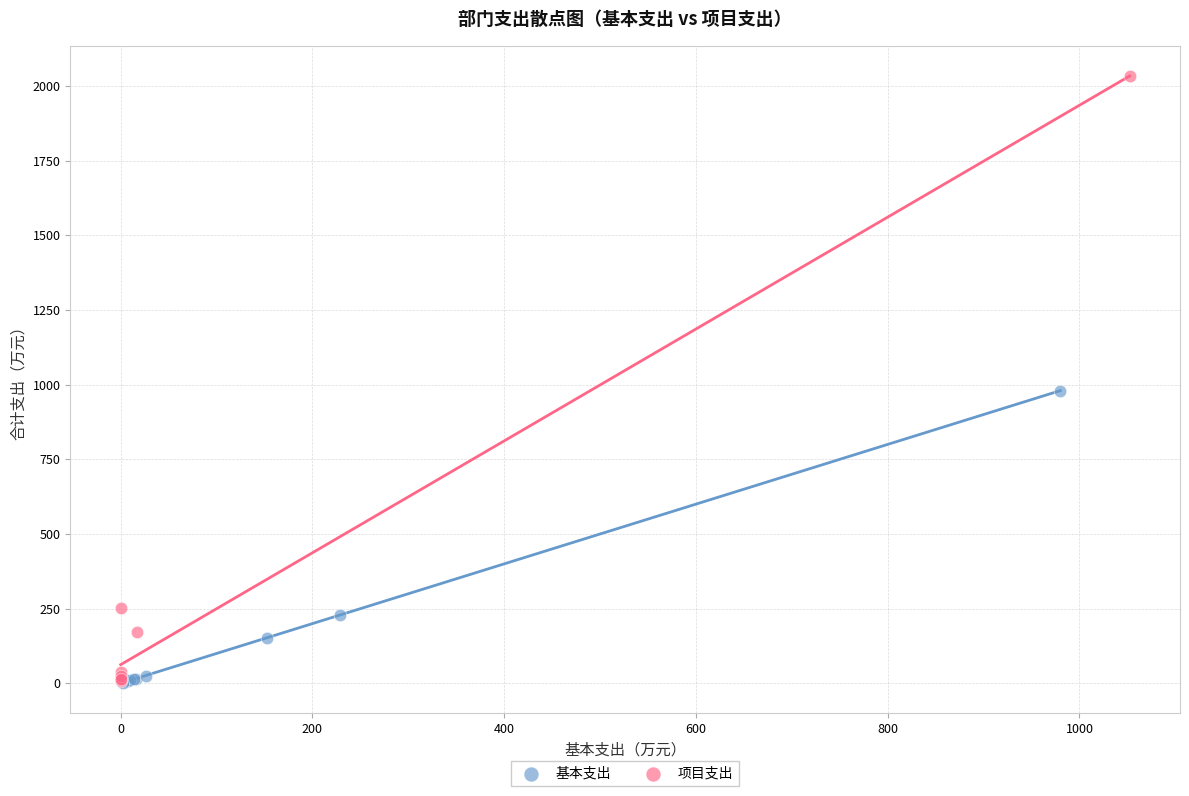

Which series has the largest Y range (max minus min)?

项目支出